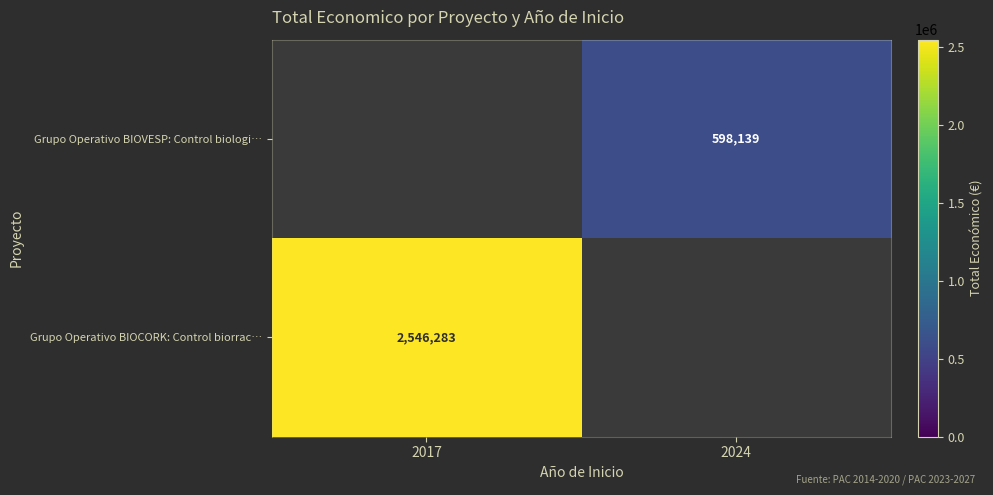

Which label corresponds to the largest value in the chart?

2017